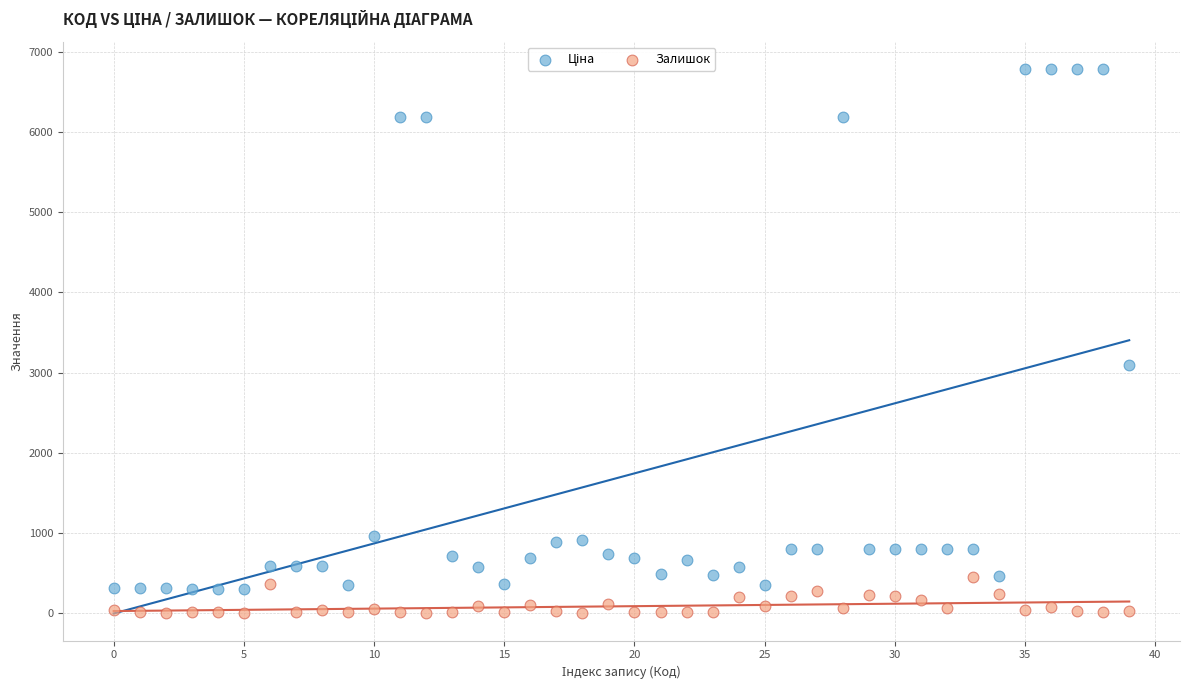

Which series contains the lowest Y value?

Залишок